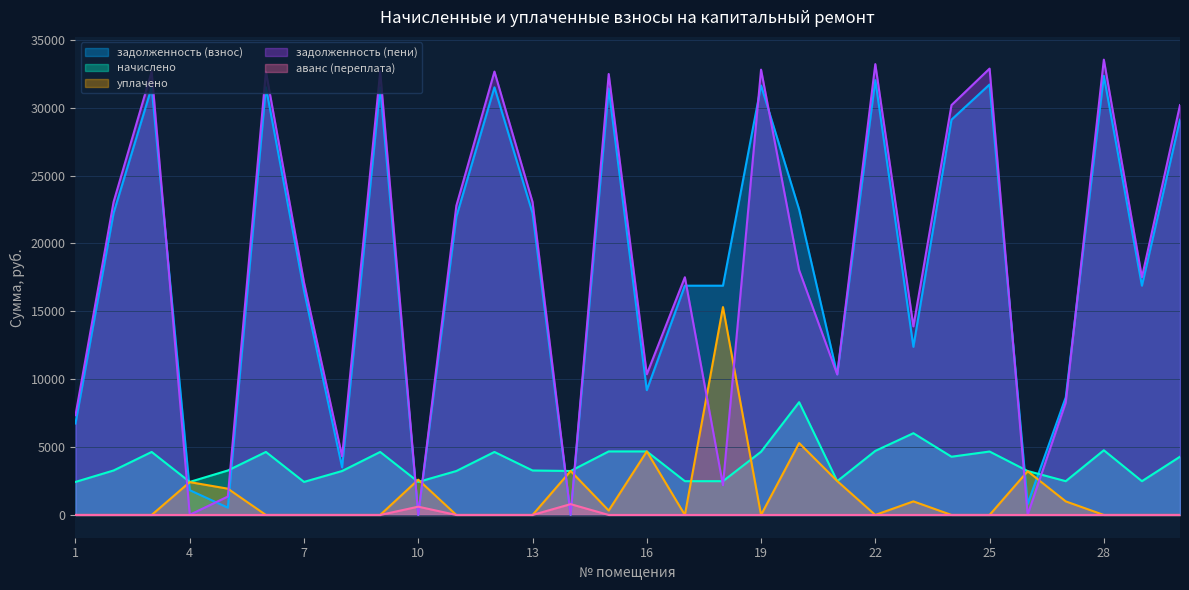

The value of задолженность (пени) at 14 is 12.0. True or false?

True